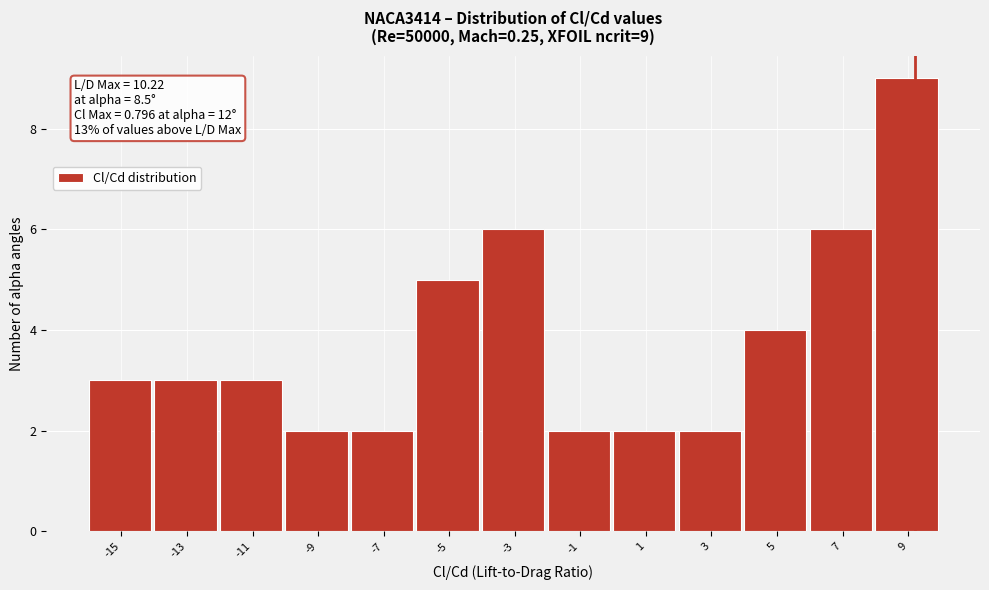

Reading right to left, what are all the values shown in this chart?

9=9	7=6	5=4	3=2	1=2	-1=2	-3=6	-5=5	-7=2	-9=2	-11=3	-13=3	-15=3